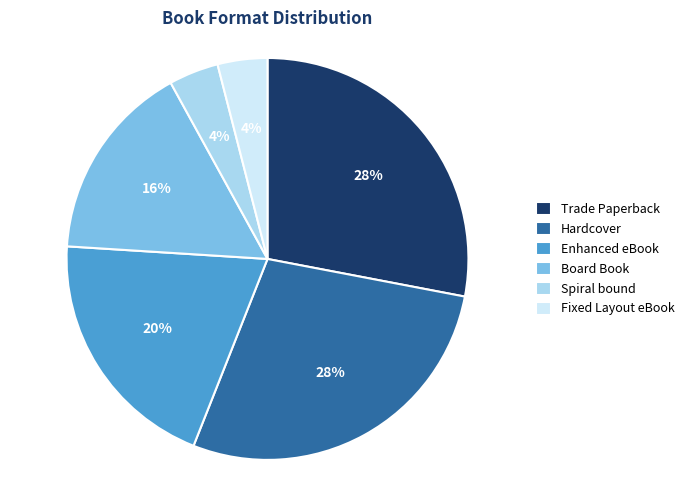

To the nearest percent, what is the difference between the largest and smallest slice percentages?

24%